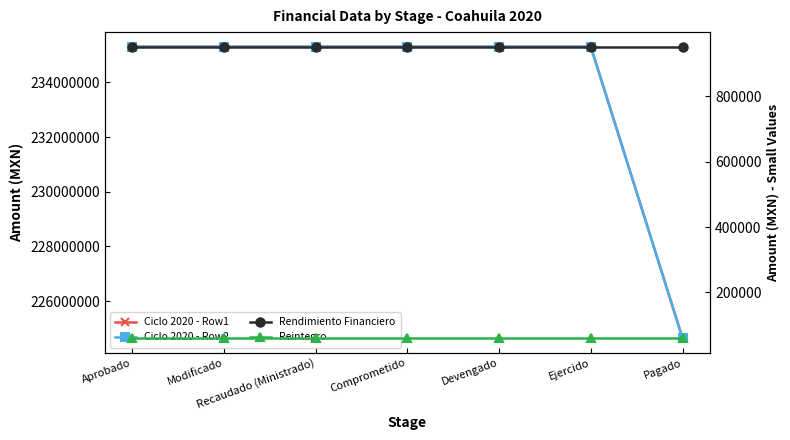

Reading left to right, what are all the values shown in this chart?

Ciclo 2020 - Row1: 235302724.0	235302724.0	235302724.0	235302701.0	235302701.0	235302701.0	224645989.0
Ciclo 2020 - Row2: 235302724.0	235302724.0	235302724.0	235302701.0	235302701.0	235302701.0	224645989.0
Rendimiento Financiero: 951697.8	951697.8	951697.8	951697.8	951697.8	951697.8	951697.8
Reintegro: 60231.0	60231.0	60231.0	60231.0	60231.0	60231.0	60231.0